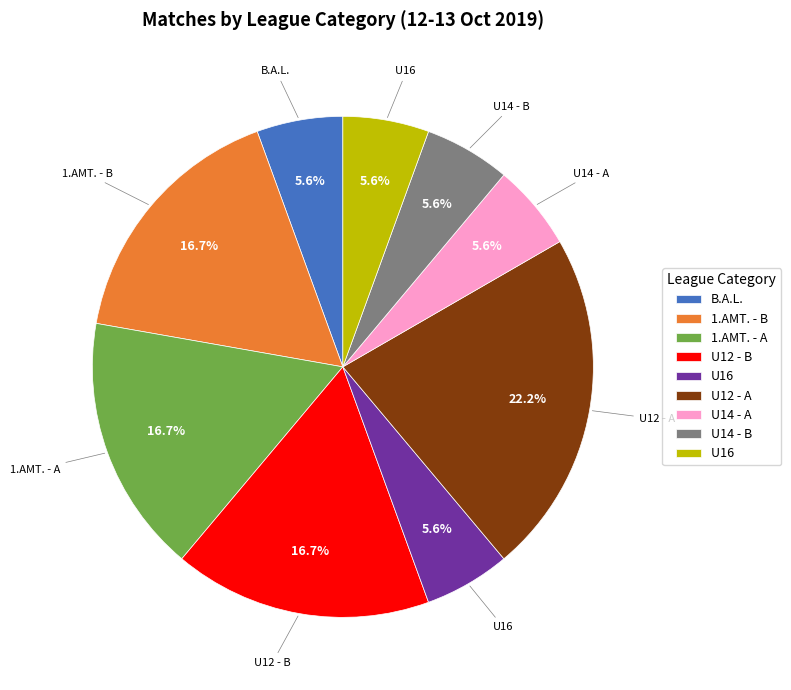

Is there any slice that represents more than half of the pie?

No